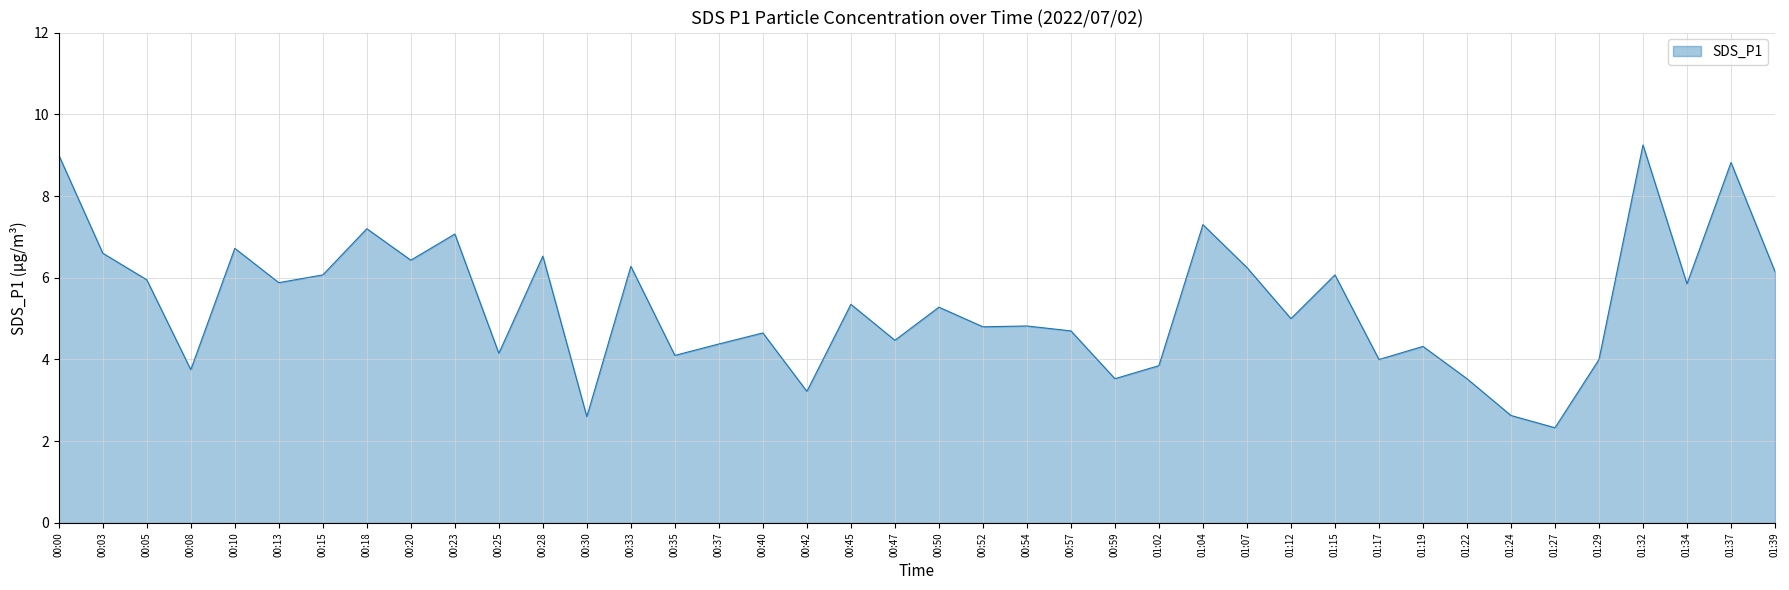

Read the value at 00:57.

4.7